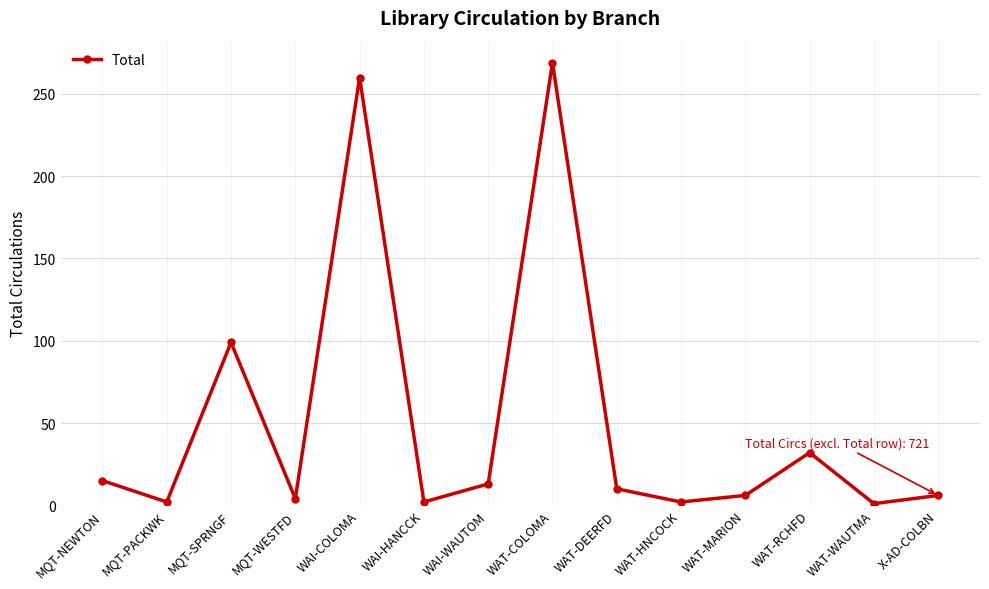

What is the average value?

52